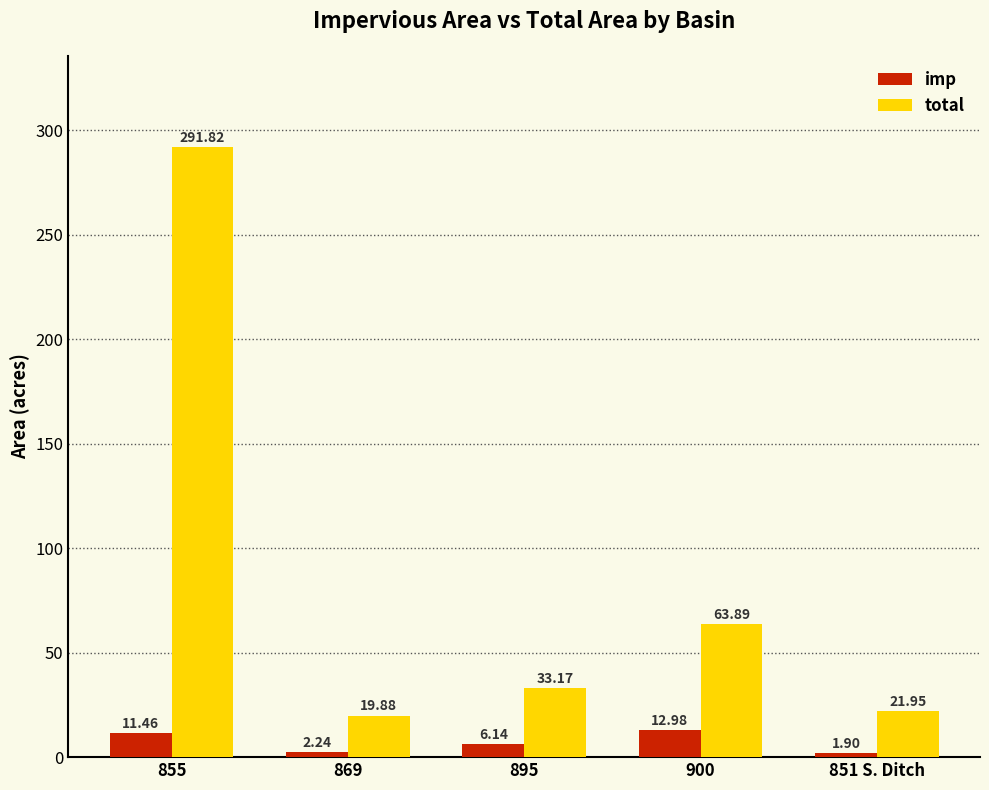

How many values in the total series exceed 33?

3